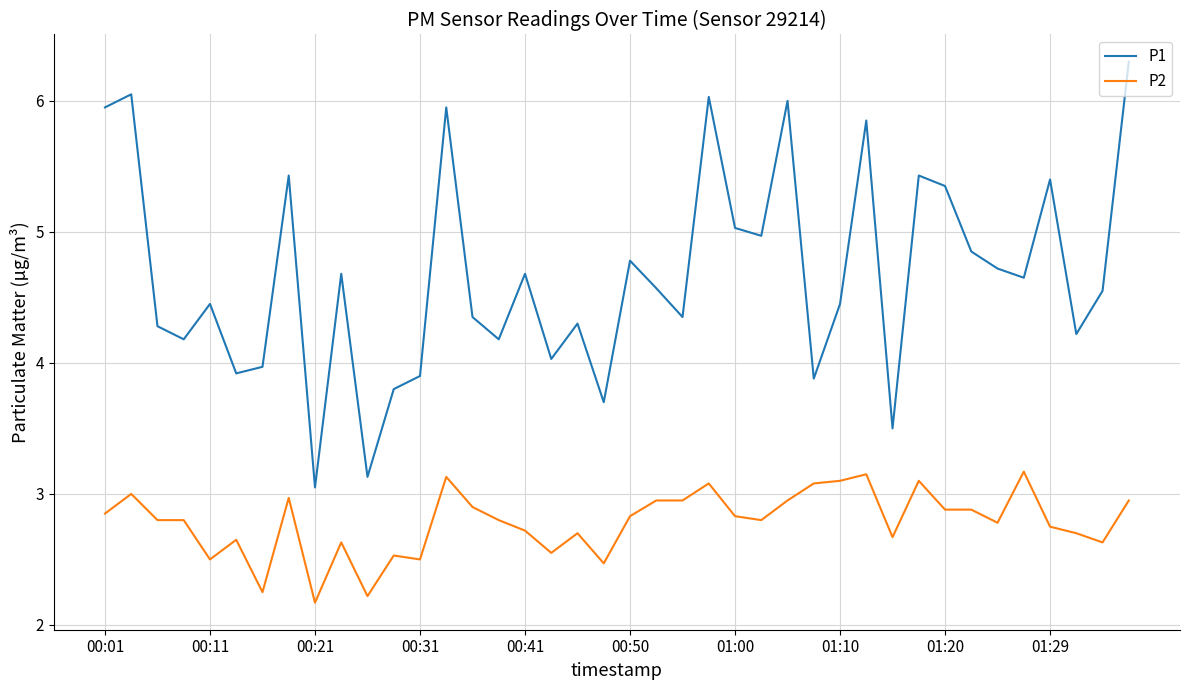

What is the difference between the maximum and minimum values in the P2 series?

1.0